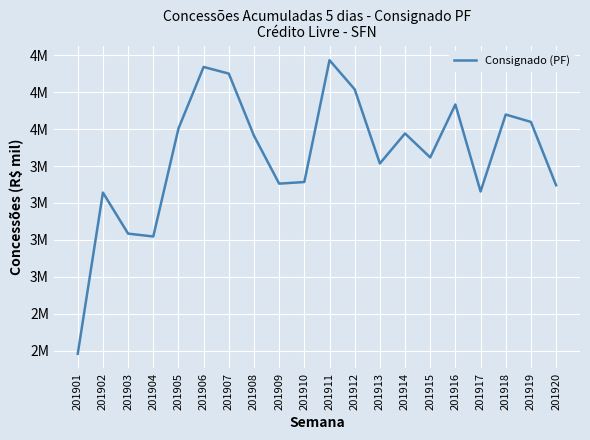

Does the chart have visible grid lines?

Yes